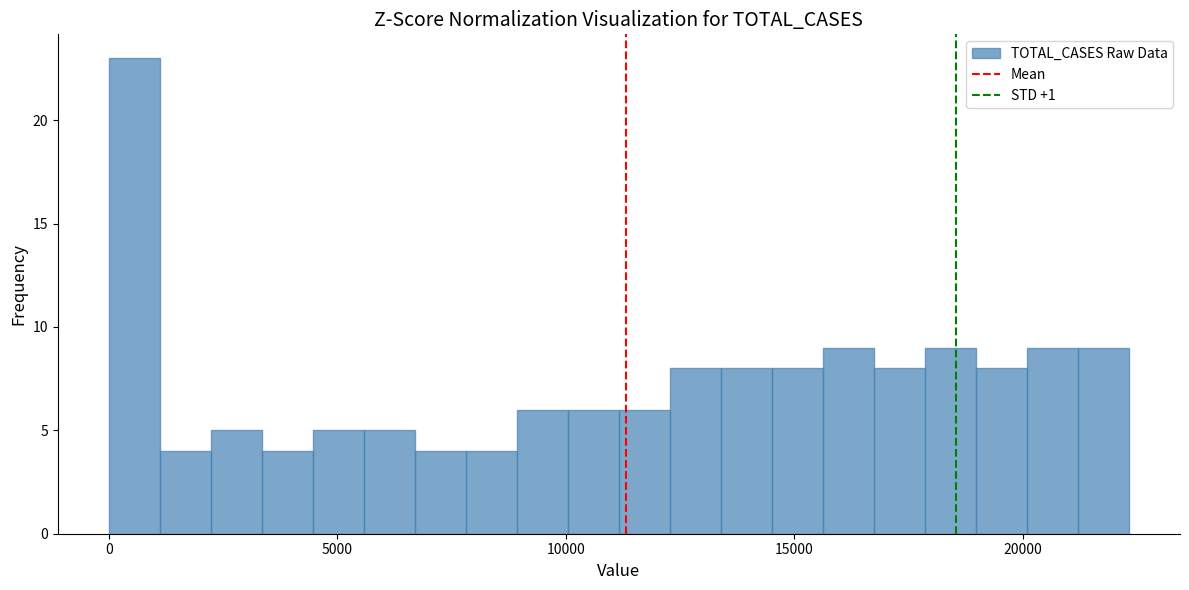

Around what value on the x-axis is the tallest bar? Give the approximate position of its centre, as read against the axis.

500